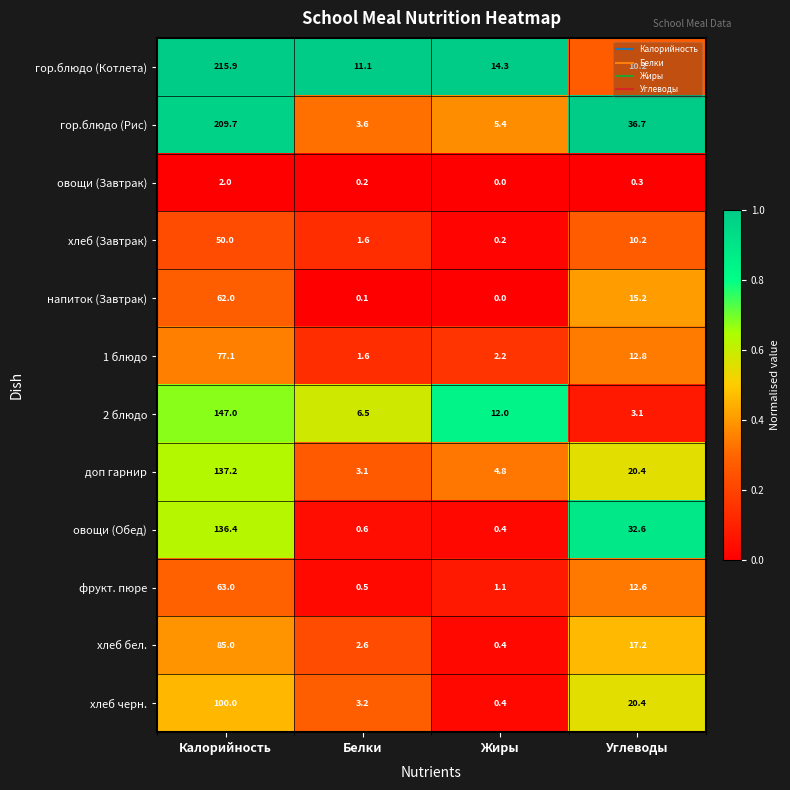

Which category has the lowest value in the хлеб черн. series?

Жиры